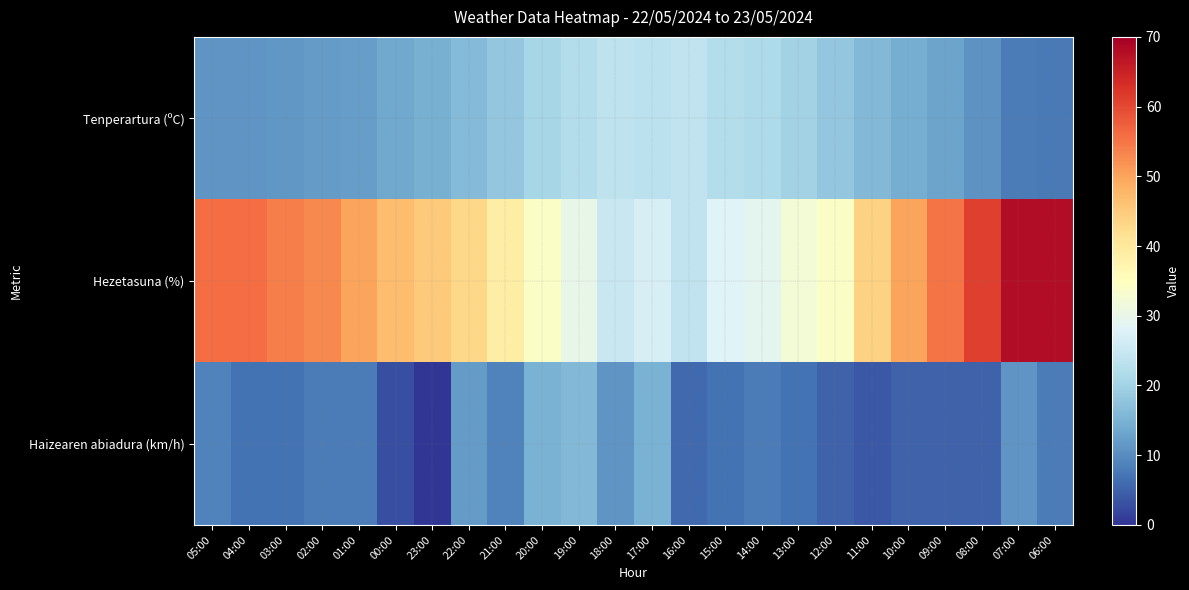

What is the difference between the highest and lowest values at 12:00?

29.0